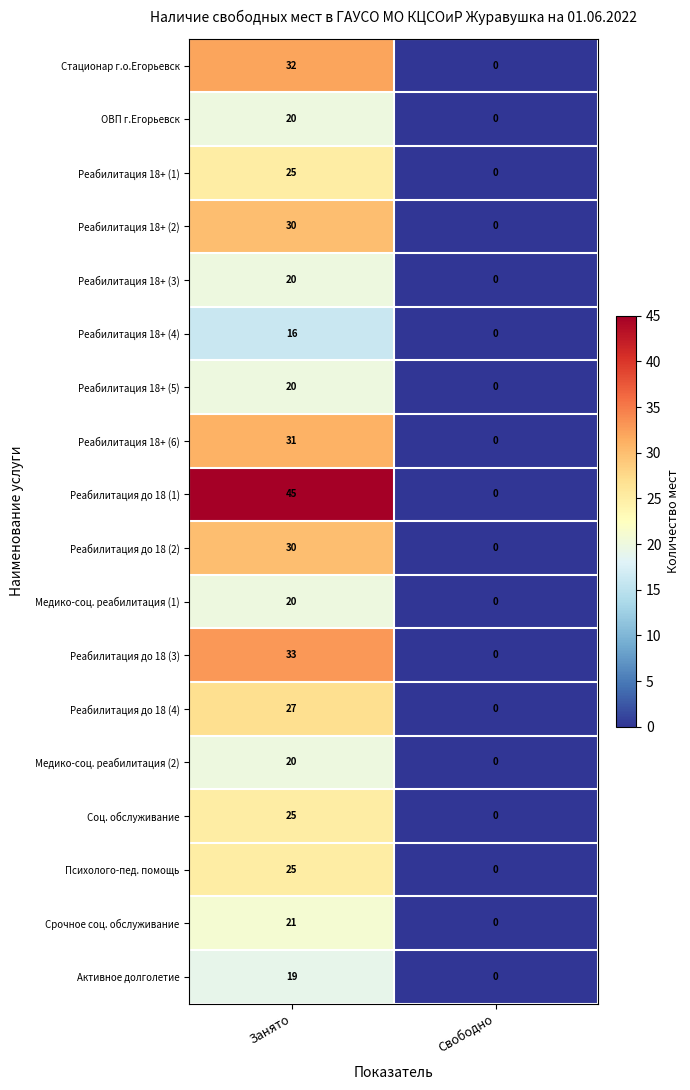

What is the greatest value displayed?

45